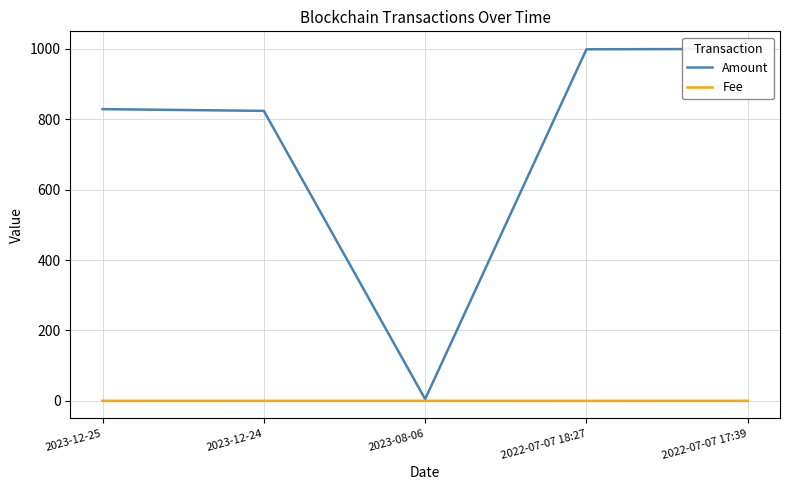

True or false: Amount and Fee intersect in this chart.

False